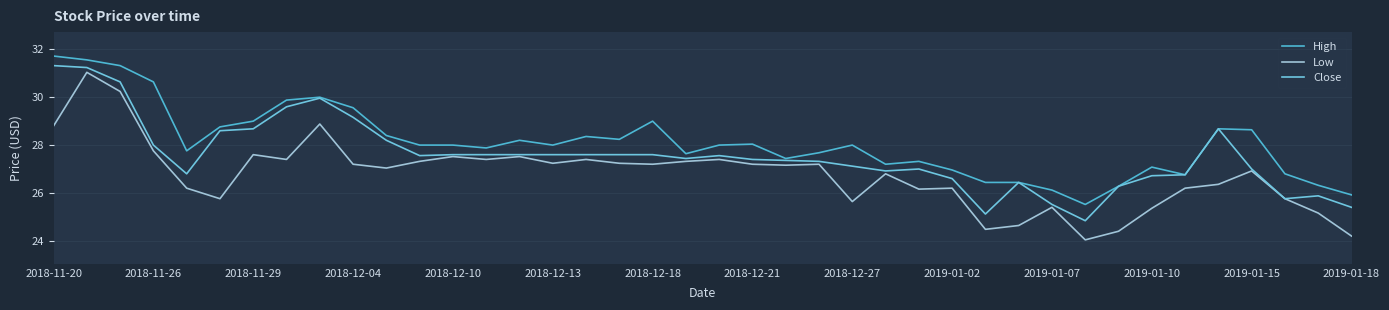

Reading left to right, extract all data points from this chart.

High: 31.7	31.6	31.3	30.6	27.8	28.8	29.0	29.9	30.0	29.6	28.4	28.0	28.0	27.9	28.2	28.0	28.4	28.2	29.0	27.6	28.0	28.0	27.4	27.7	28.0	27.2	27.3	27.0	26.4	26.4	26.1	25.5	26.3	27.1	26.8	28.7	28.6	26.8	26.3	25.9
Low: 28.8	31.0	30.2	27.8	26.2	25.8	27.6	27.4	28.9	27.2	27.0	27.3	27.5	27.4	27.5	27.2	27.4	27.2	27.2	27.3	27.4	27.2	27.2	27.2	25.6	26.8	26.2	26.2	24.5	24.6	25.4	24.0	24.4	25.4	26.2	26.4	26.9	25.8	25.2	24.2
Close: 31.3	31.2	30.6	28.0	26.8	28.6	28.7	29.6	30.0	29.2	28.2	27.6	27.6	27.6	27.6	27.6	27.6	27.6	27.6	27.4	27.6	27.4	27.4	27.3	27.1	26.9	27.0	26.6	25.1	26.4	25.5	24.8	26.3	26.7	26.8	28.7	27.0	25.8	25.9	25.4